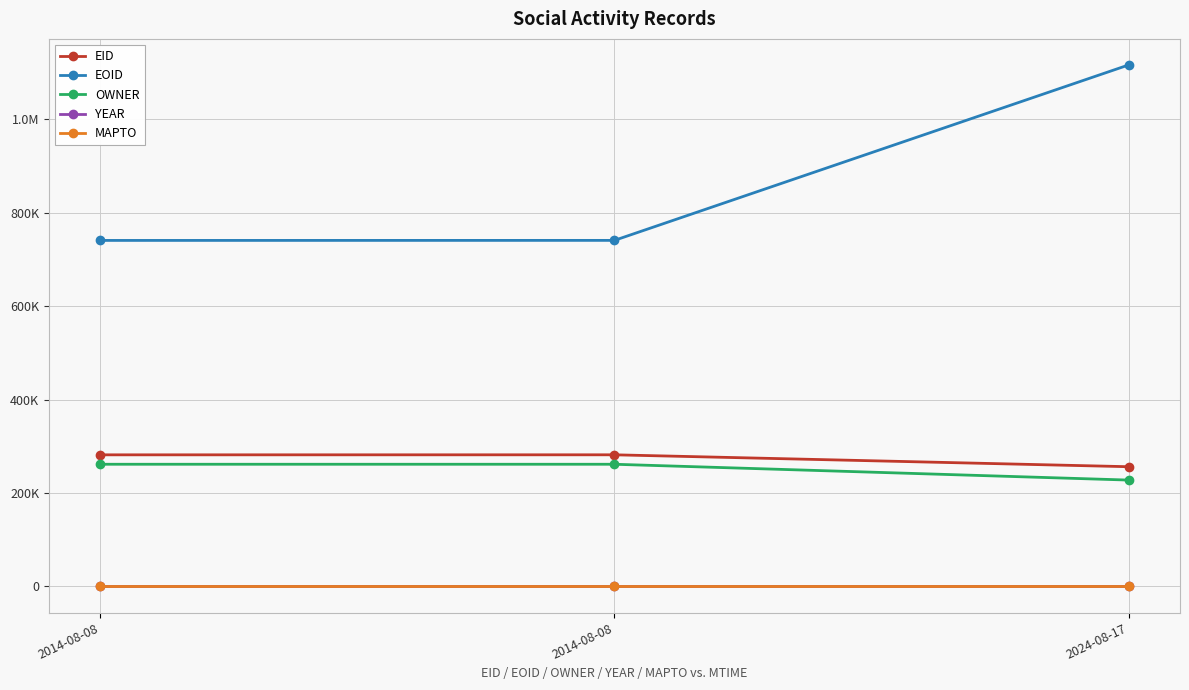

What are all the series names shown in the legend?

EID, EOID, OWNER, YEAR, MAPTO